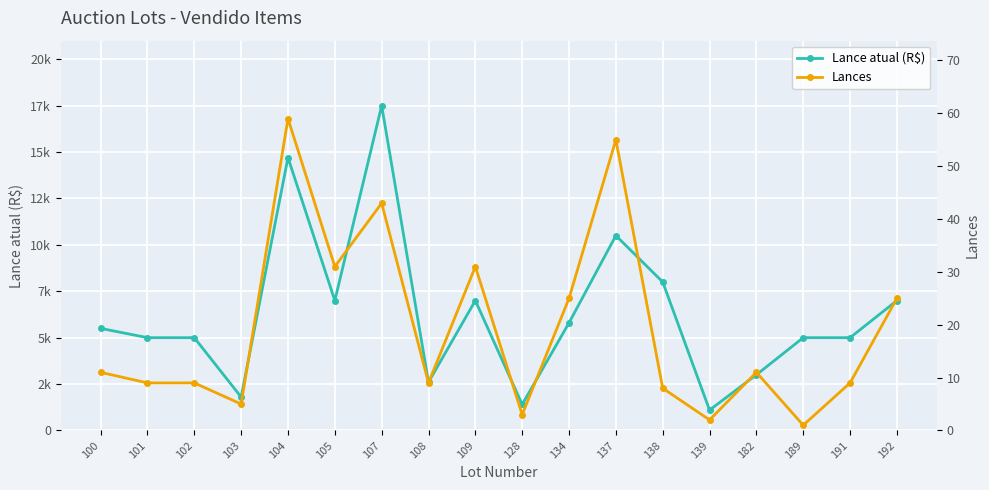

What is the spread (max minus min) of values at 134?

5775